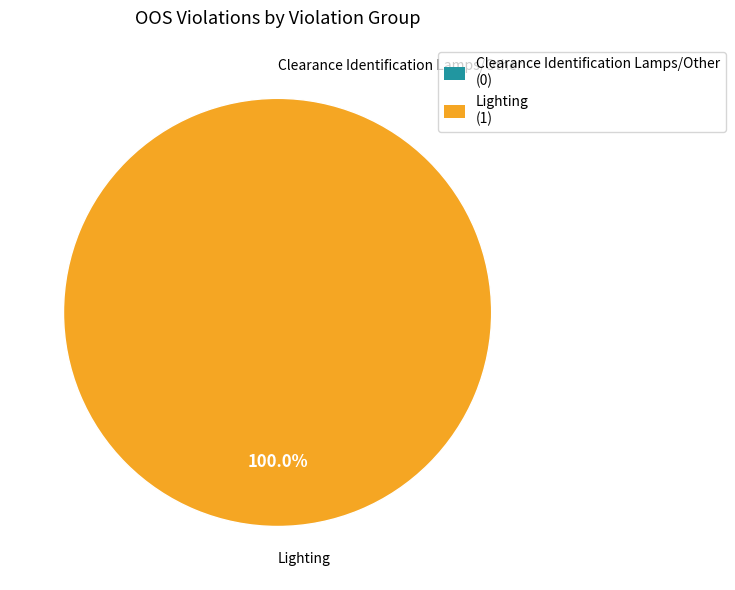

Rank the categories by value from lowest to highest.

Clearance Identification Lamps/Other, Lighting